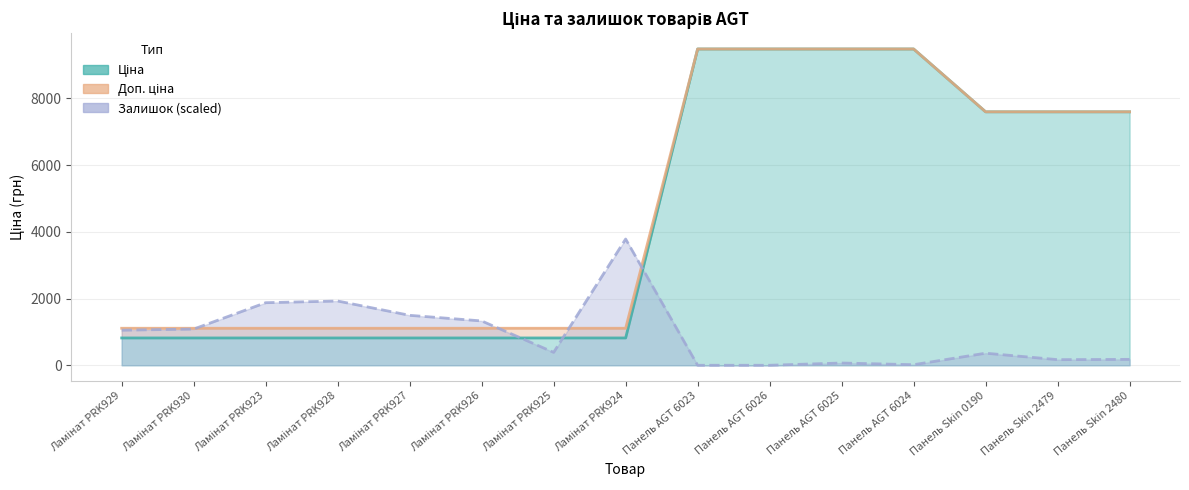

Reading right to left, transcribe all the data shown in this chart.

Ціна: Панель Skin 2480=7596.5	Панель Skin 2479=7596.5	Панель Skin 0190=7596.5	Панель AGT 6024=9480.1	Панель AGT 6025=9480.1	Панель AGT 6026=9480.1	Панель AGT 6023=9480.1	Ламінат PRK924=818.5	Ламінат PRK925=818.5	Ламінат PRK926=818.5	Ламінат PRK927=818.5	Ламінат PRK928=818.5	Ламінат PRK923=818.5	Ламінат PRK930=818.5	Ламінат PRK929=818.5
Доп. ціна: Панель Skin 2480=7596.5	Панель Skin 2479=7596.5	Панель Skin 0190=7596.5	Панель AGT 6024=9480.1	Панель AGT 6025=9480.1	Панель AGT 6026=9480.1	Панель AGT 6023=9480.1	Ламінат PRK924=1109.2	Ламінат PRK925=1109.2	Ламінат PRK926=1109.2	Ламінат PRK927=1109.2	Ламінат PRK928=1109.2	Ламінат PRK923=1109.2	Ламінат PRK930=1109.2	Ламінат PRK929=1109.2
Залишок: Панель Skin 2480=176.6	Панель Skin 2479=168.2	Панель Skin 0190=361.5	Панель AGT 6024=16.8	Панель AGT 6025=67.3	Панель AGT 6026=0.0	Панель AGT 6023=0.0	Ламінат PRK924=3783.6	Ламінат PRK925=386.8	Ламінат PRK926=1328.5	Ламінат PRK927=1496.6	Ламінат PRK928=1925.4	Ламінат PRK923=1875.0	Ламінат PRK930=1084.6	Ламінат PRK929=1051.0